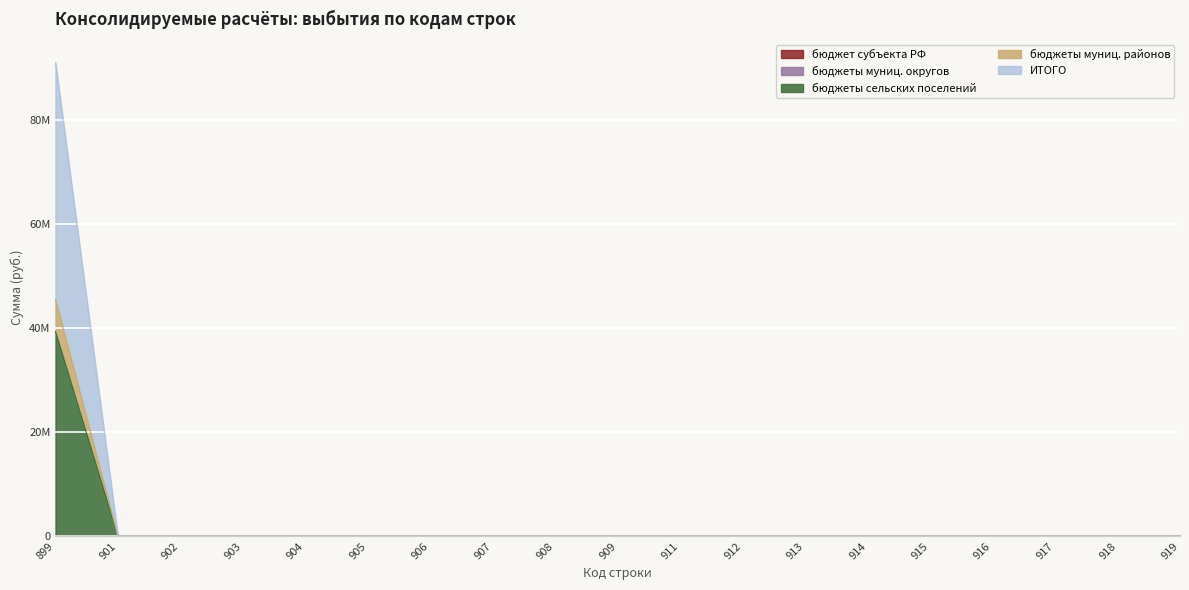

Does the chart display data point markers on the line(s)?

No